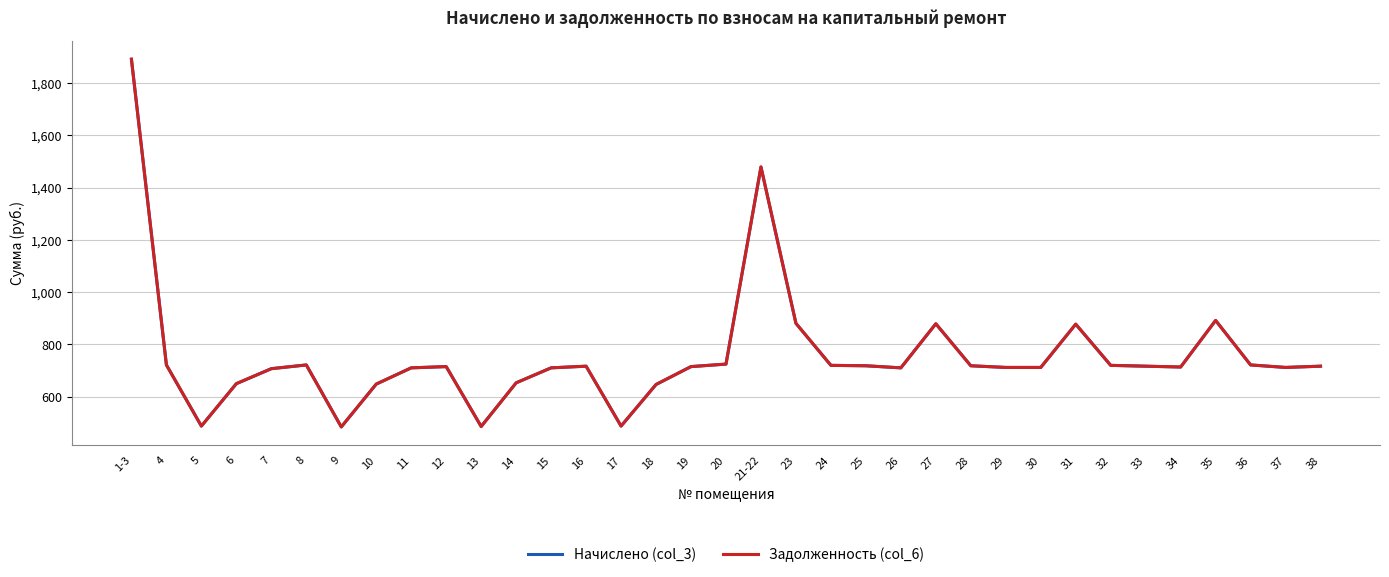

Is this an area chart (filled region under the line)?

No